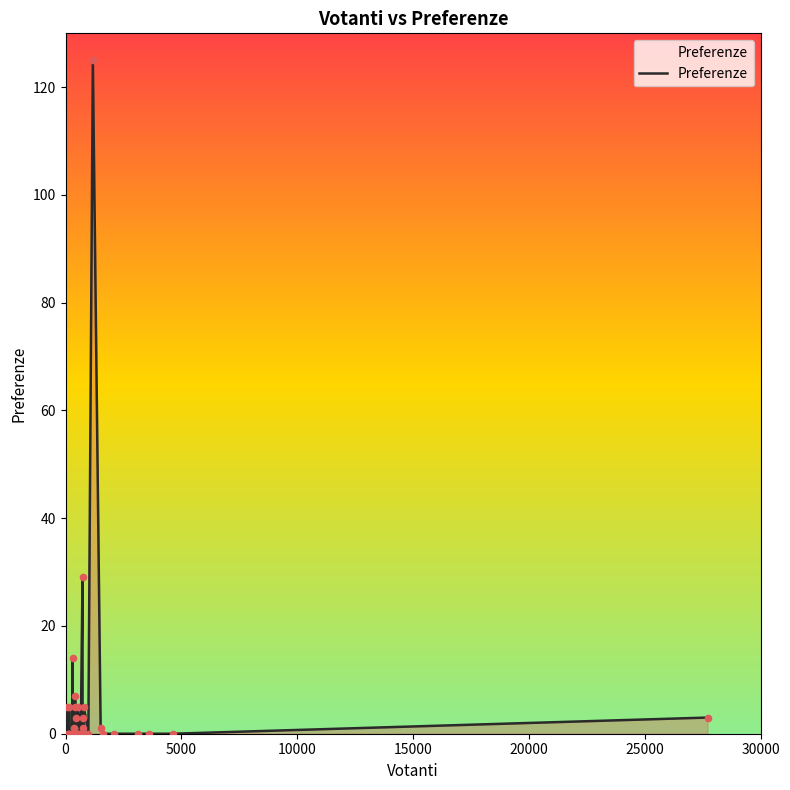

What is the maximum value shown in the chart?

125